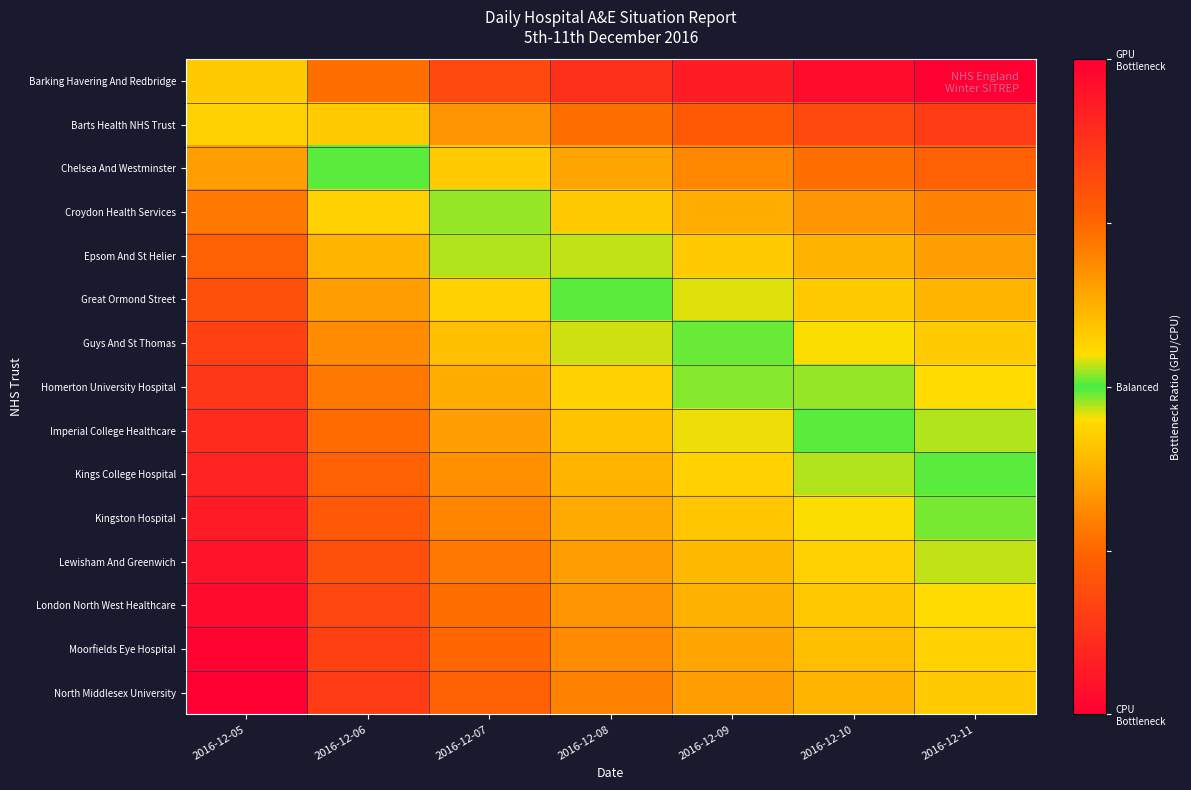

At which category does the chart reach its minimum across all series?

2016-12-11